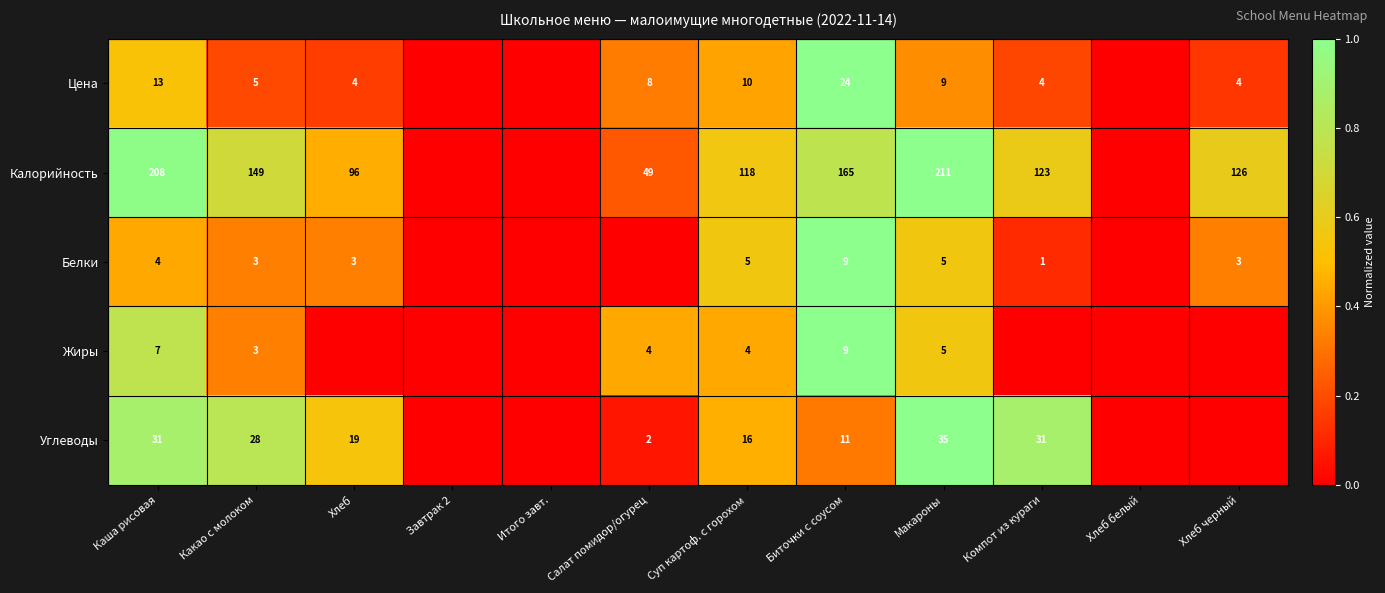

The Калорийность series shows 123 at Компот из кураги. True or false?

True